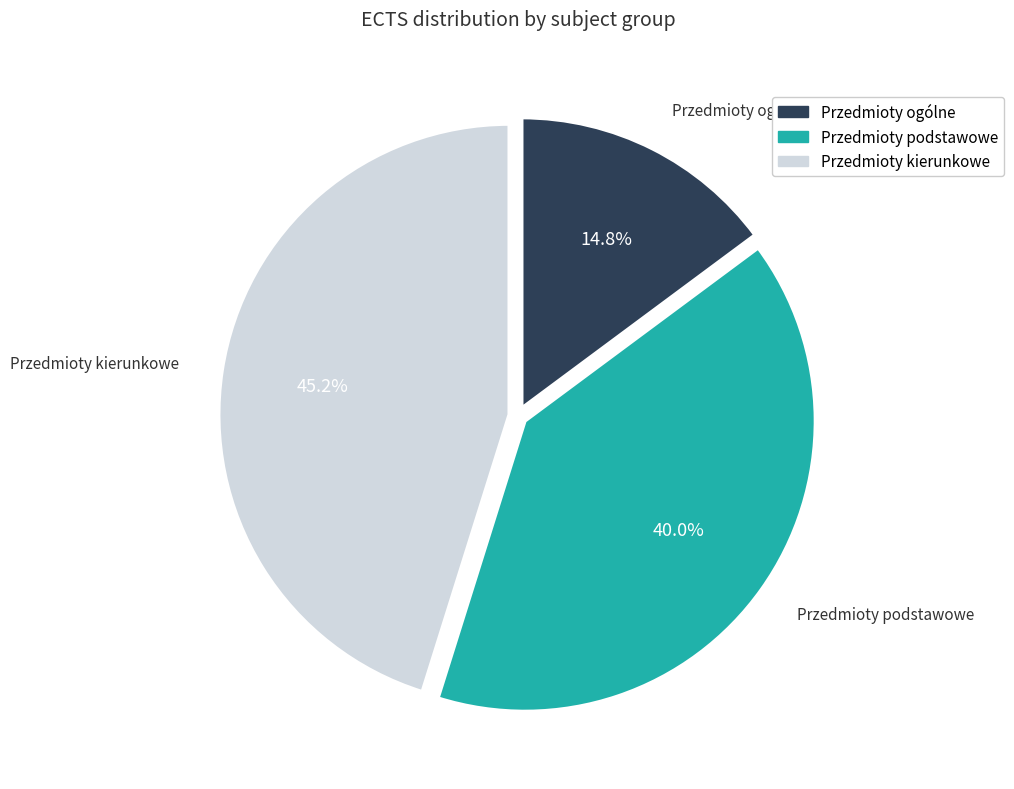

To the nearest percent, what is the difference between the largest and smallest slice percentages?

30%